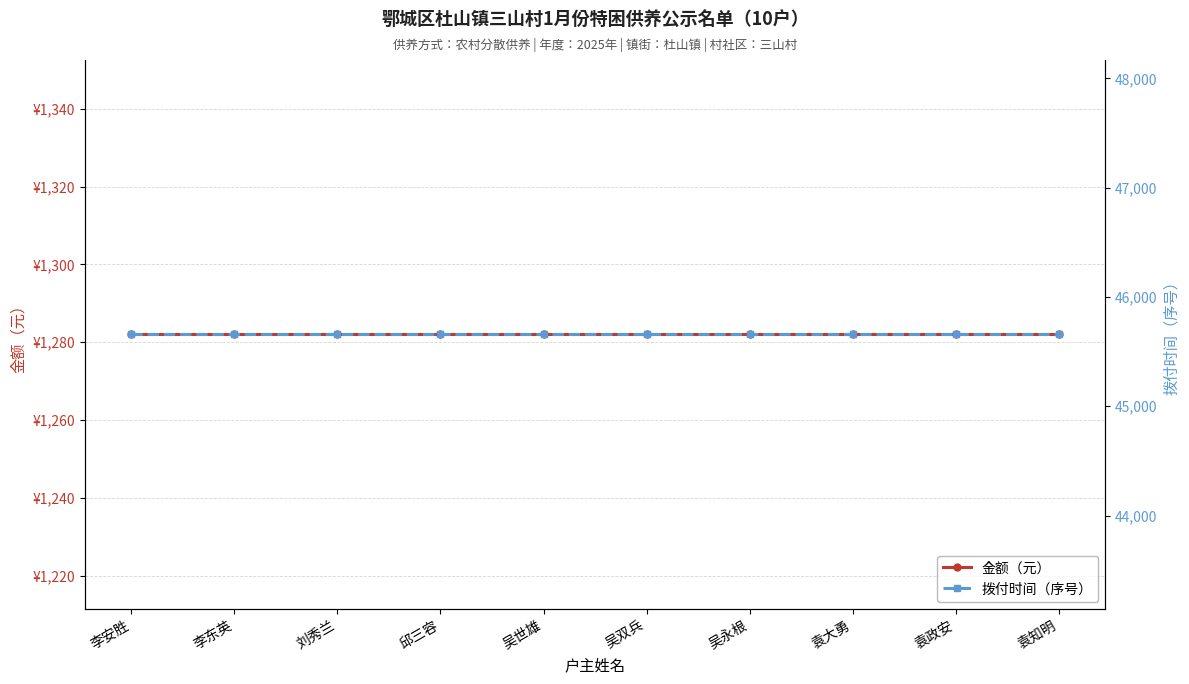

What is the sum of the 金额（元） values at 李安胜 and 吴永根?

2564